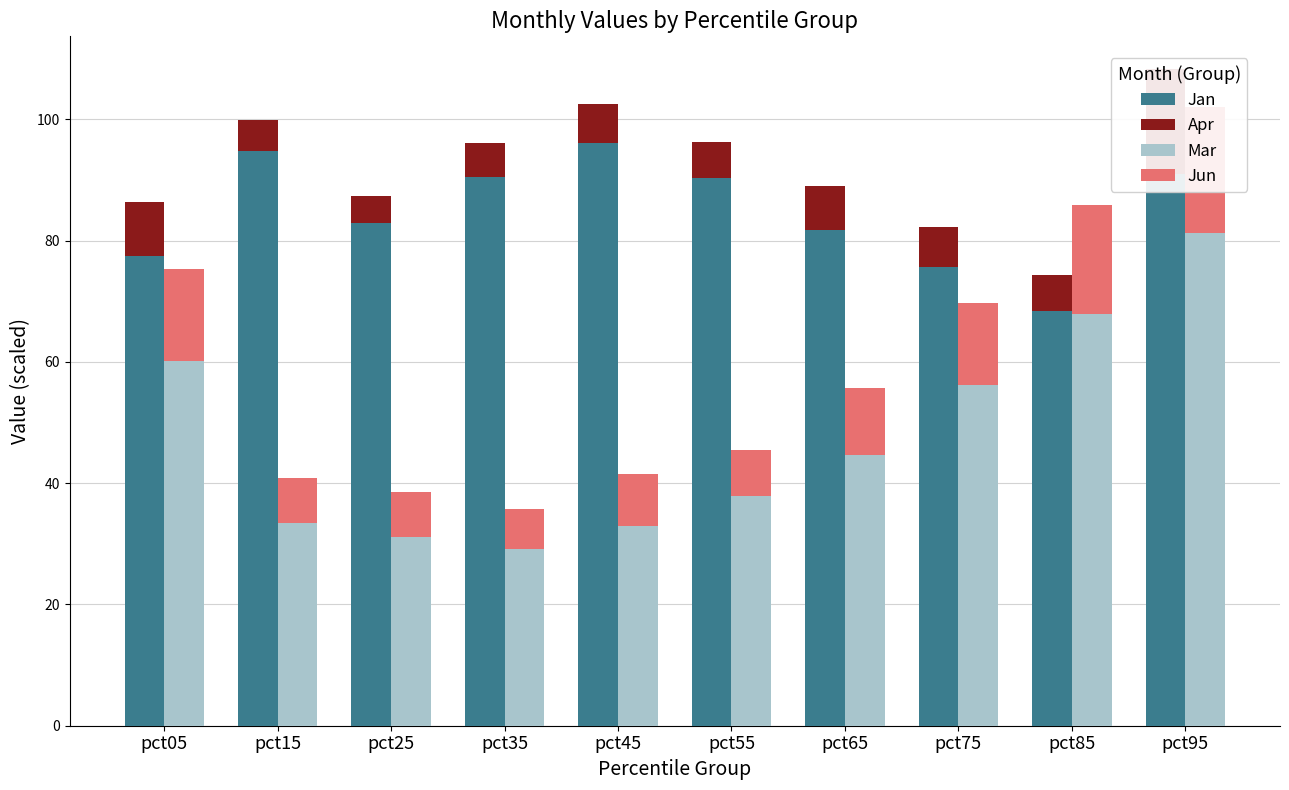

Rank the categories by Apr value from highest to lowest.

pct95, pct05, pct65, pct75, pct45, pct55, pct85, pct35, pct15, pct25